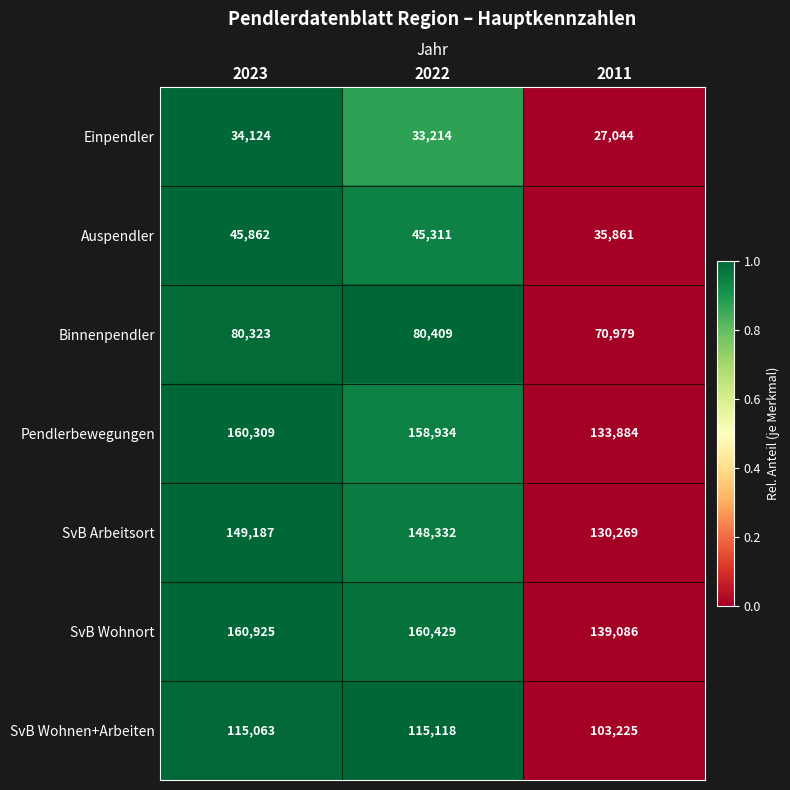

At which label is SvB Wohnen+Arbeiten closest to 109171?

2023